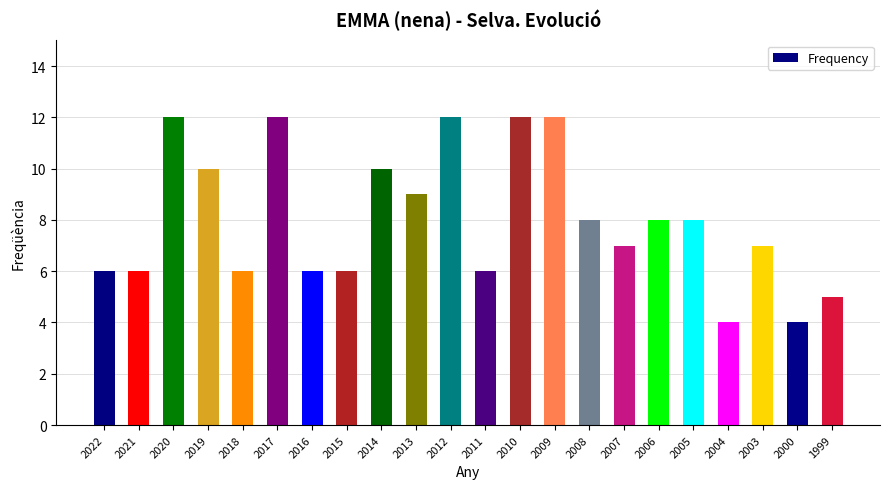

True or false: the data shows 10 at 2014.

True